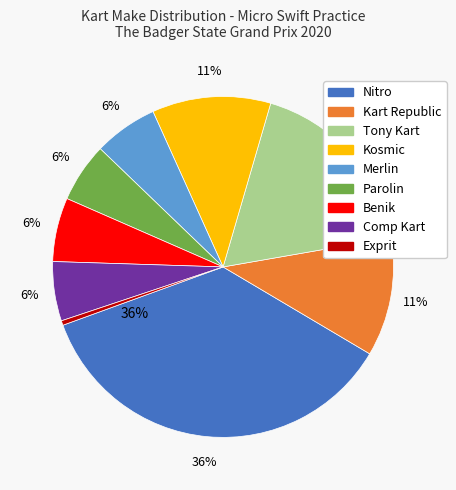

To the nearest percent, what portion does Benik represent?

6%